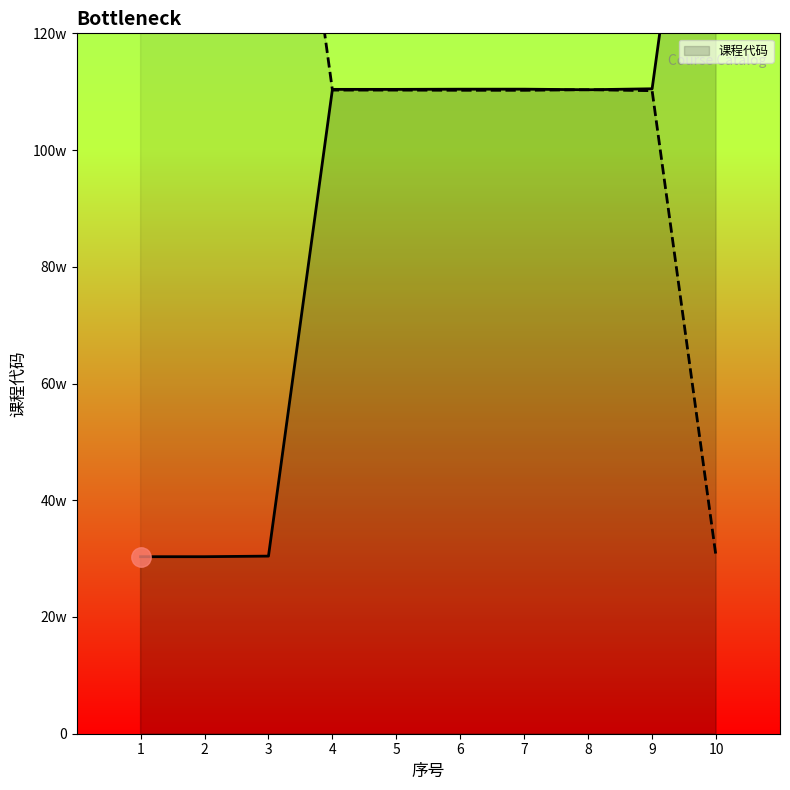

Between 9 and 10, which is larger?

10